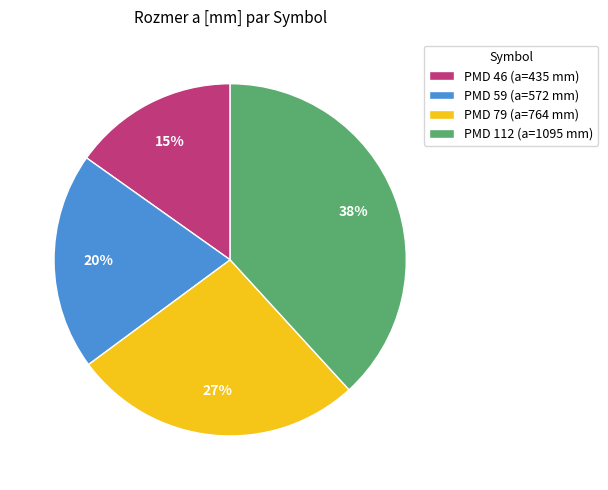

Is there any slice that represents more than half of the pie?

No